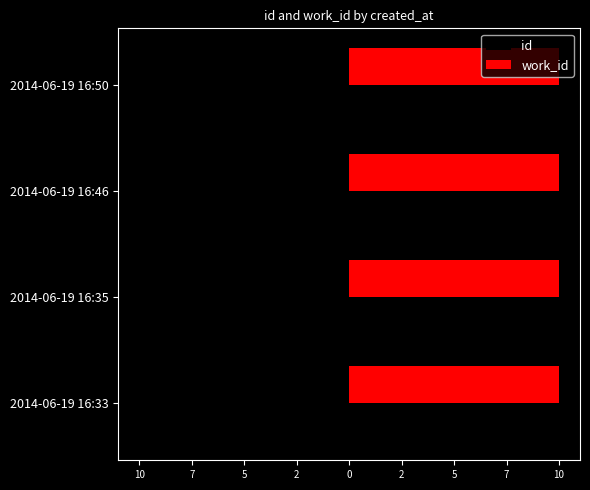

Which series has the largest total across all categories?

work_id